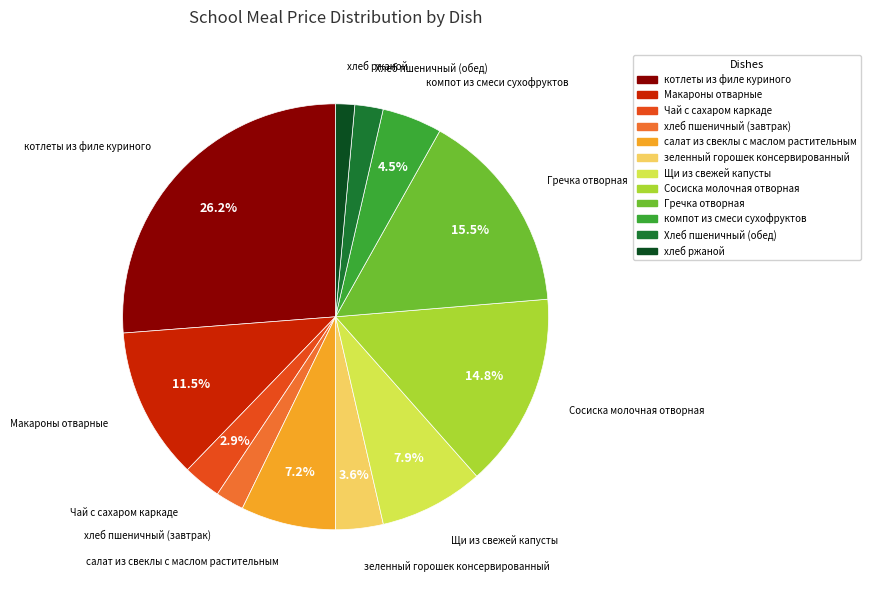

Does Хлеб пшеничный (обед) represent more than half of the total?

No